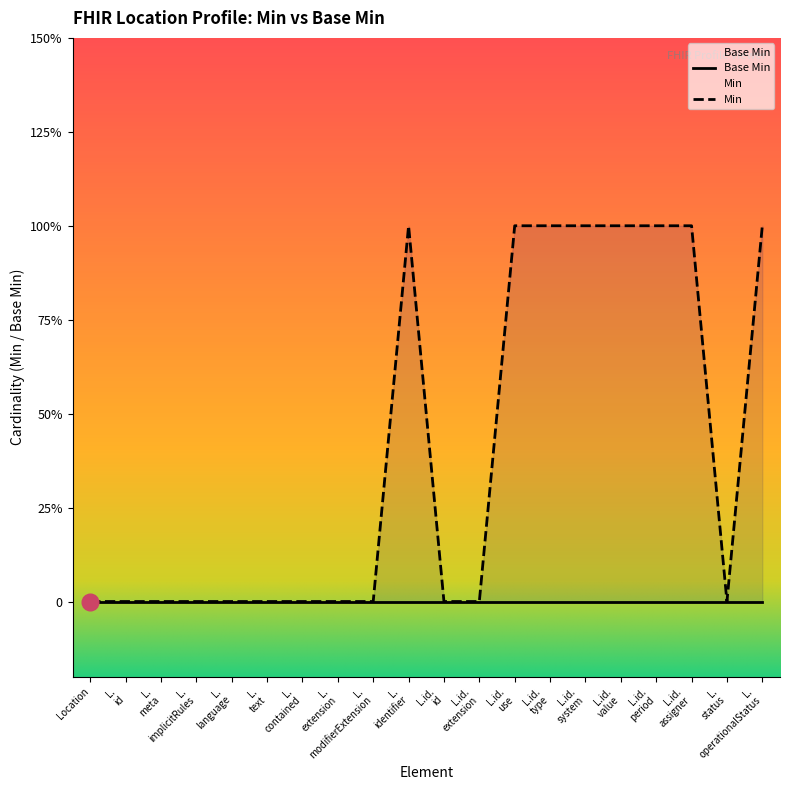

At which label is the value closest to 0?

Location